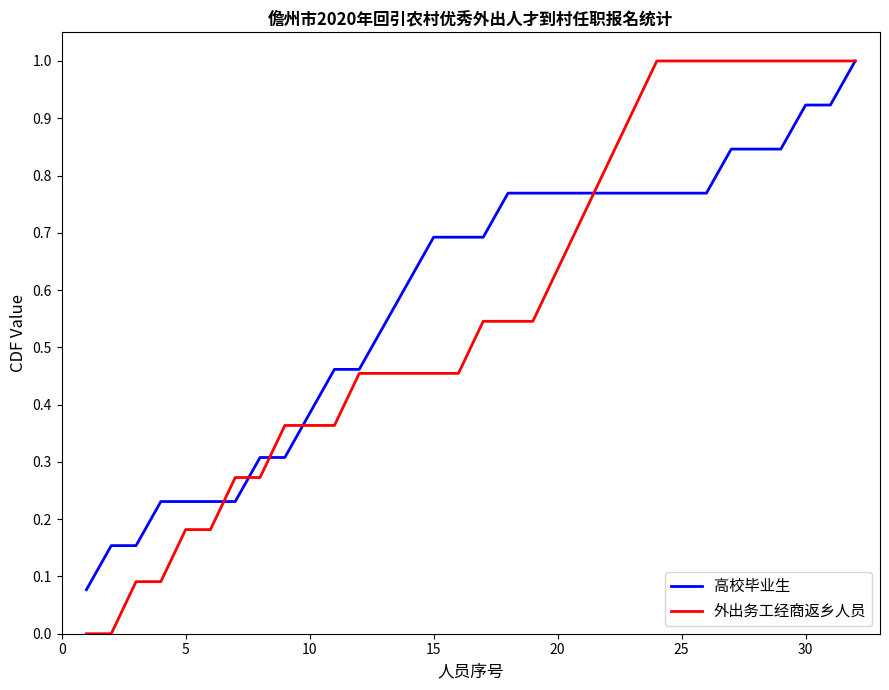

What is the difference between the second highest and minimum values in the 外出务工经商返乡人员 series?

1.0